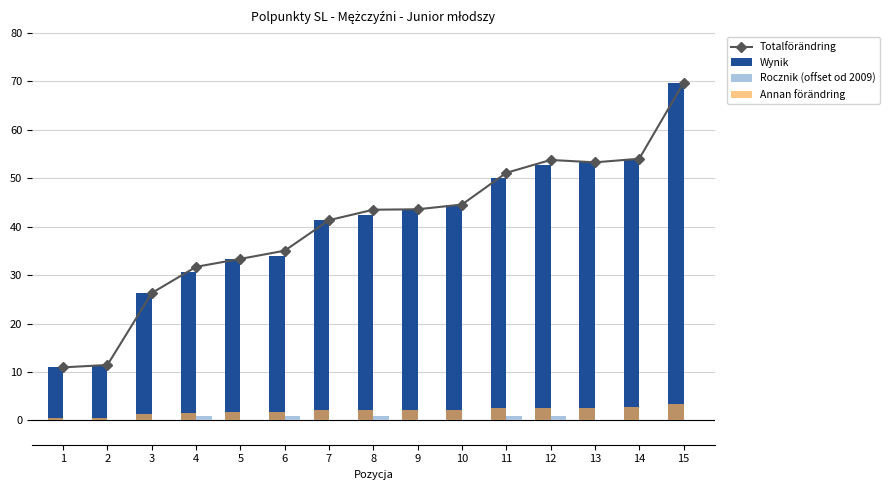

At which label is Totalförändring closest to 40?

7